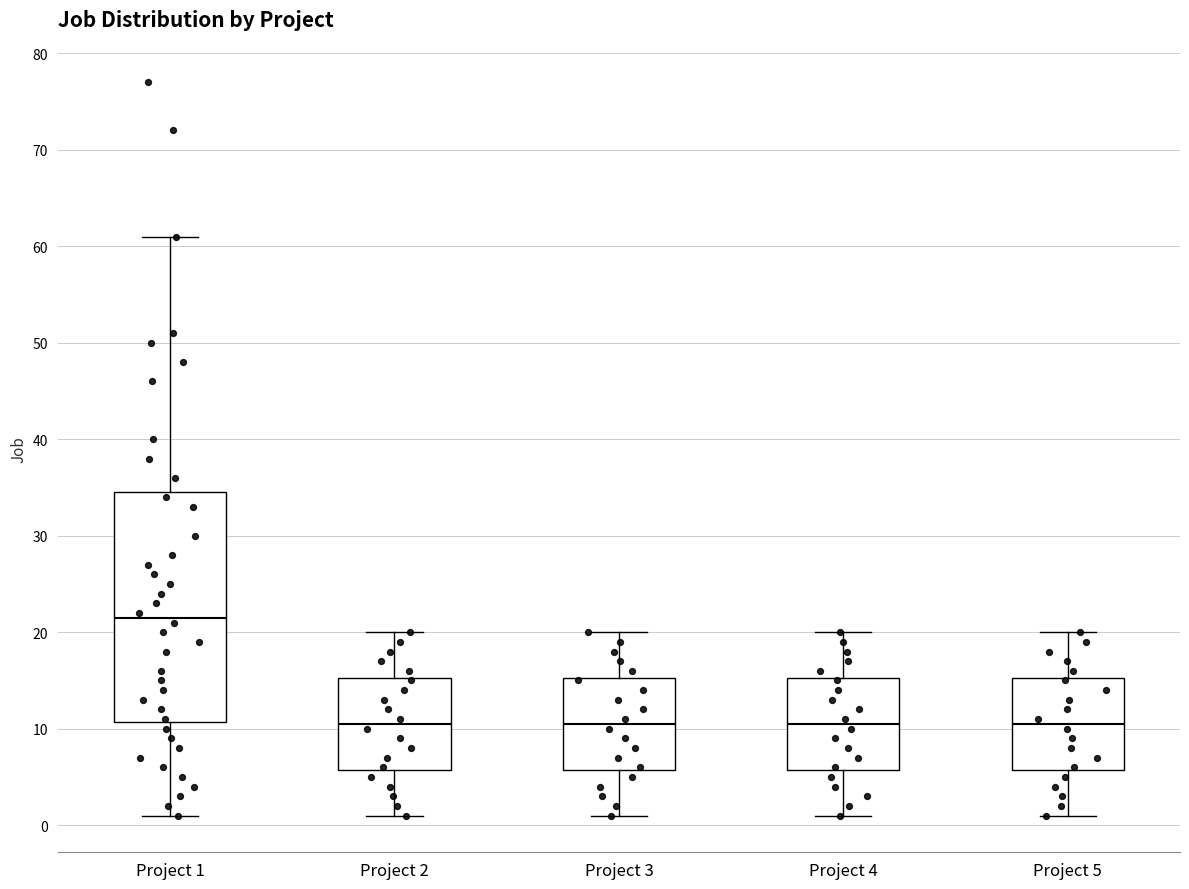

Reading left to right, transcribe this box plot: for each box, give where its median line is, the range the box spans, and where its two whiskers end, as read against the y-axis. The values are not printed on the chart, so give them approximately, as read against the axis.

Project 1: median 22, box 11 to 35, whiskers 1 to 61
Project 2: median 11, box 6 to 15, whiskers 1 to 20
Project 3: median 11, box 6 to 15, whiskers 1 to 20
Project 4: median 11, box 6 to 15, whiskers 1 to 20
Project 5: median 11, box 6 to 15, whiskers 1 to 20